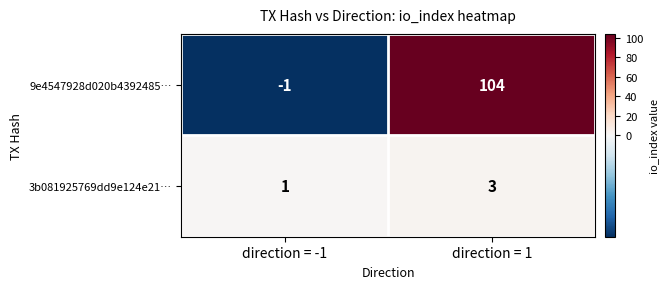

How many categories are shown in the chart?

2